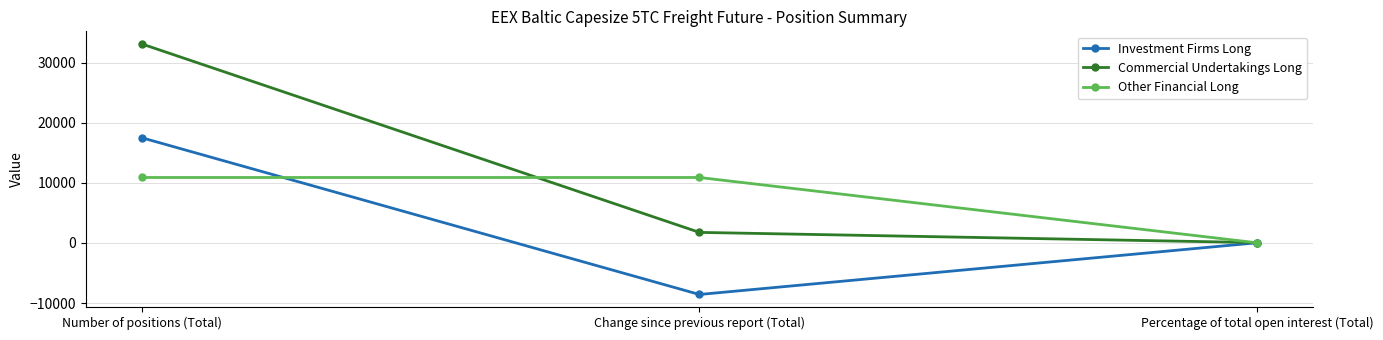

Rank the series by their average value, from highest to lowest.

Commercial Undertakings Long, Other Financial Long, Investment Firms Long